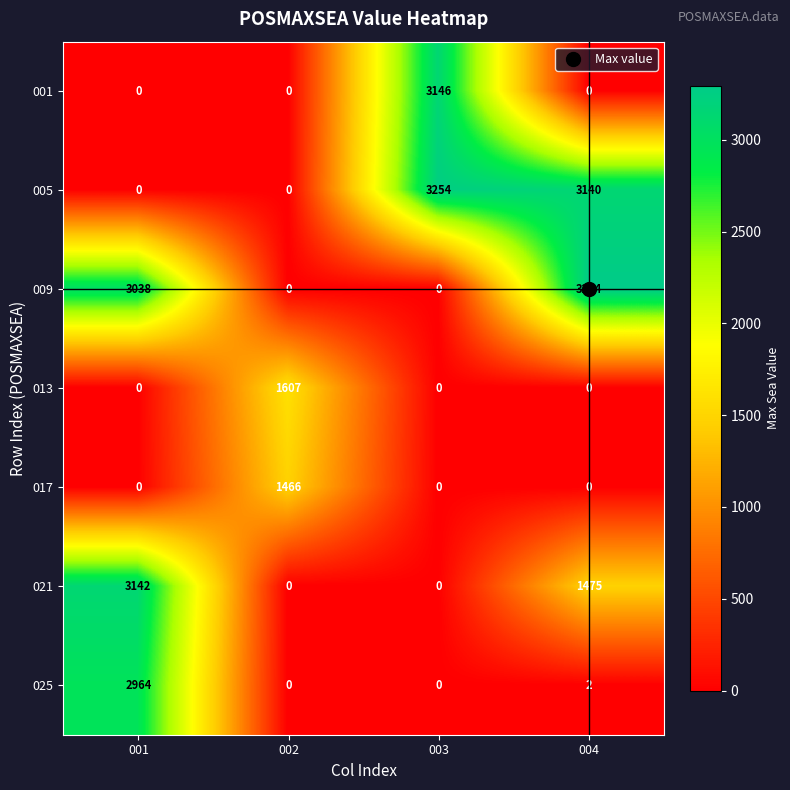

Count the 017 values in the range 0 to 1466.

4